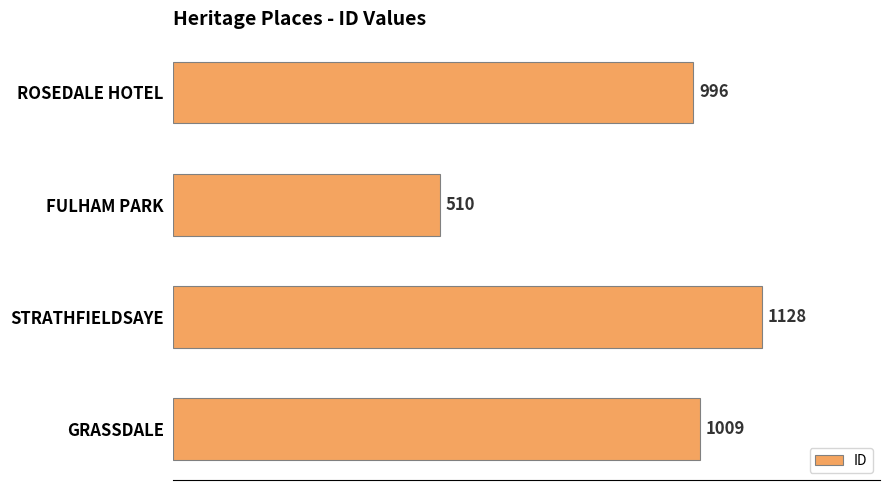

Rank the categories by value from highest to lowest.

STRATHFIELDSAYE, GRASSDALE, ROSEDALE HOTEL, FULHAM PARK